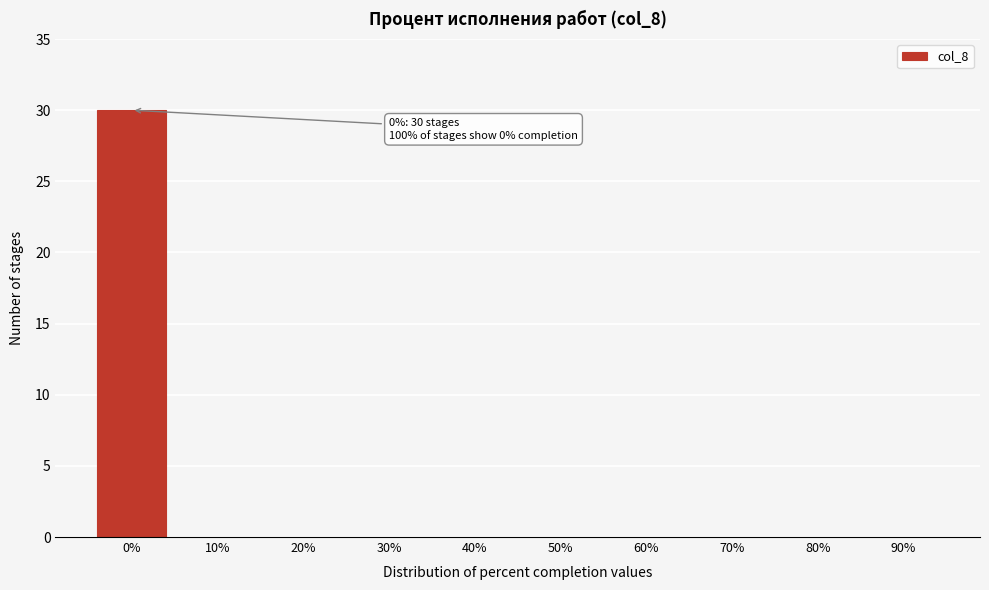

Reading right to left, list all the values displayed in this chart.

90%=0	80%=0	70%=0	60%=0	50%=0	40%=0	30%=0	20%=0	10%=0	0%=30